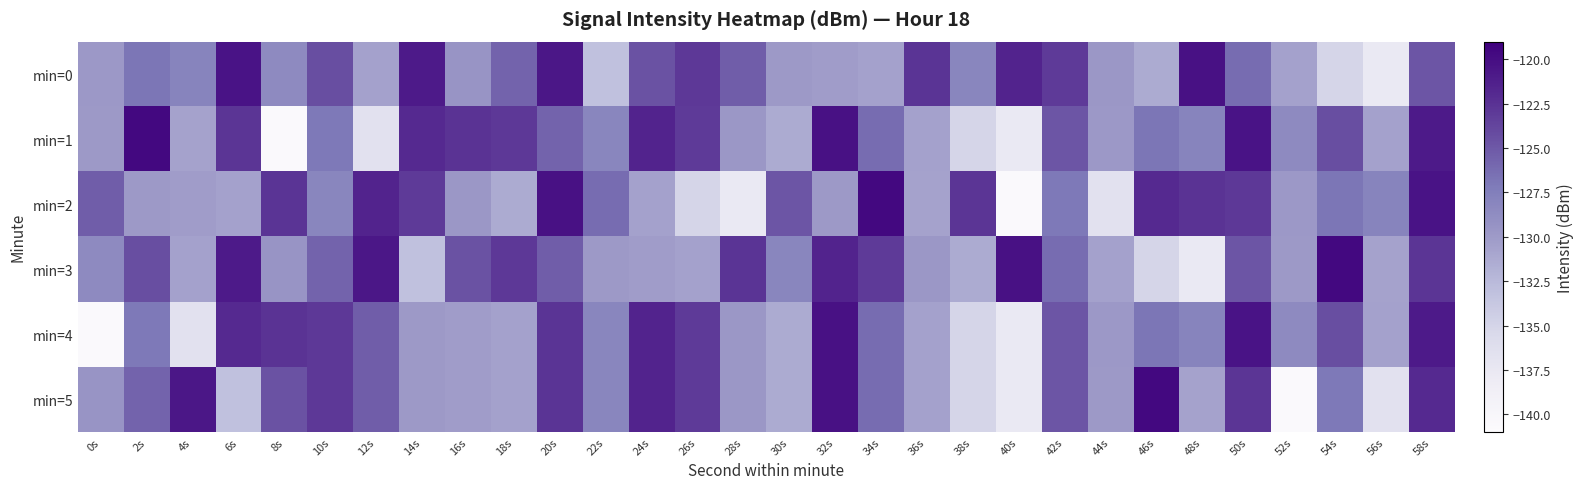

Which has a higher value, 14s or 20s?

20s